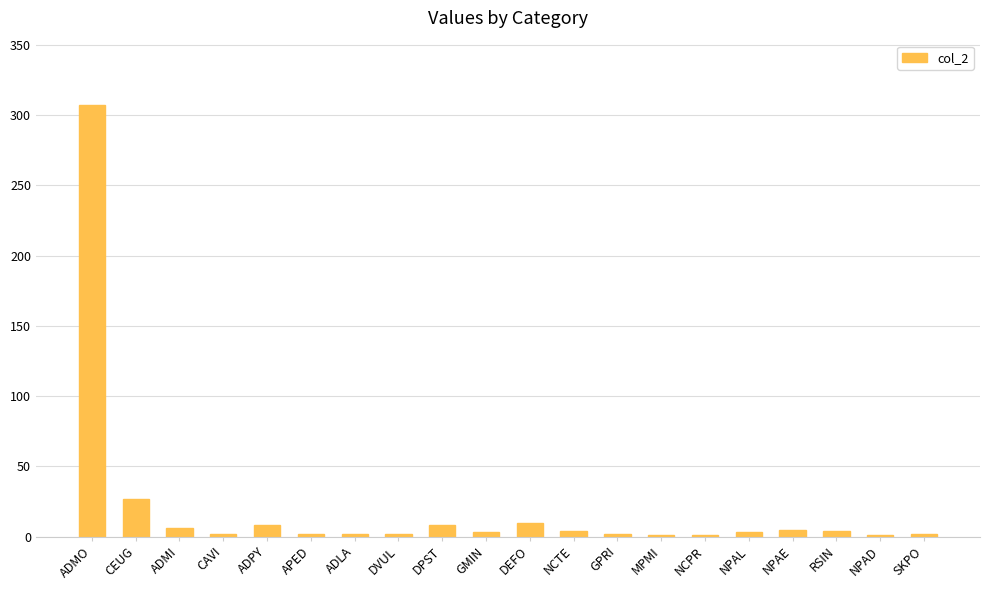

What is the sum of all values?

400